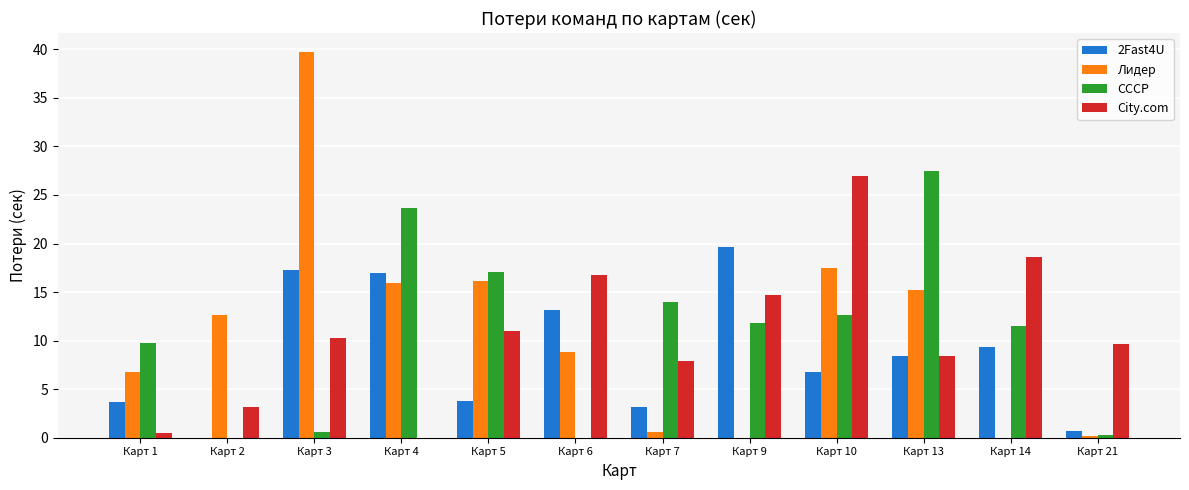

Does the chart contain stacked bars?

No